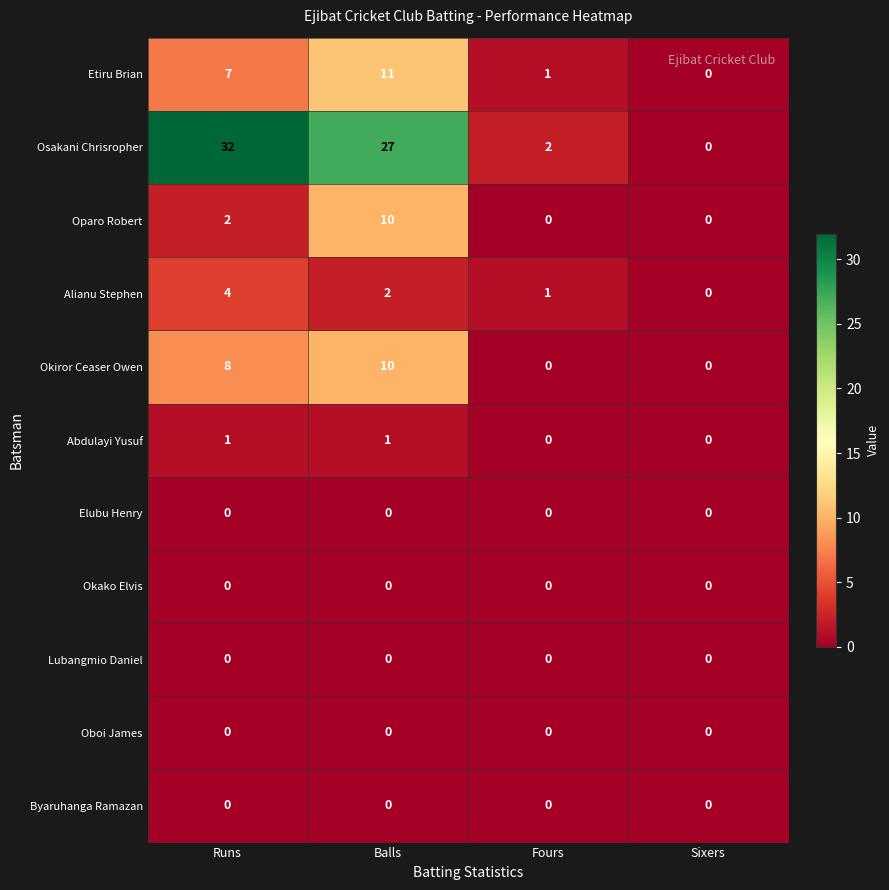

What is the sum of the Okiror Ceaser Owen values at Runs and Balls?

18